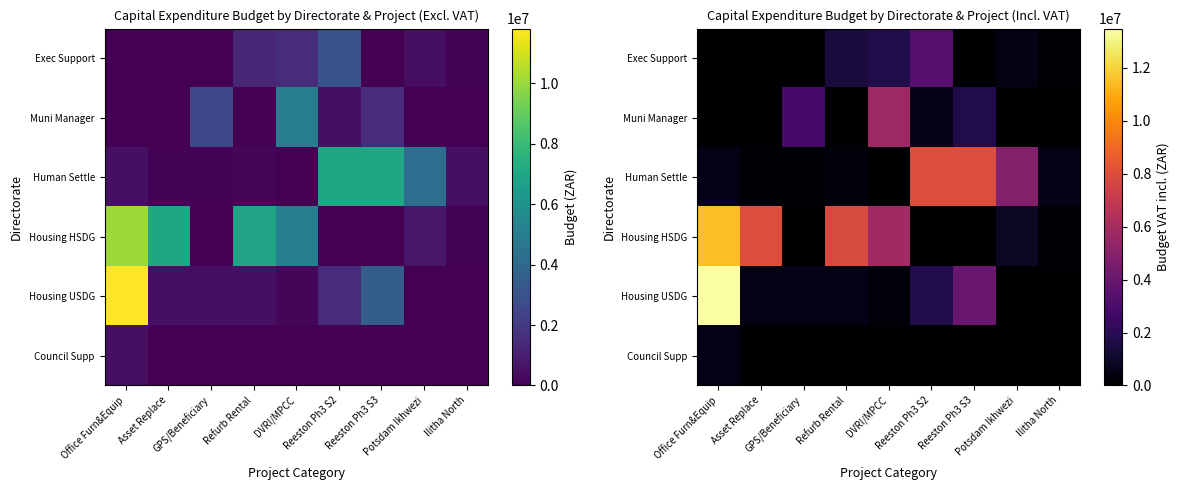

What is the maximum value shown in the chart?

13469556.0